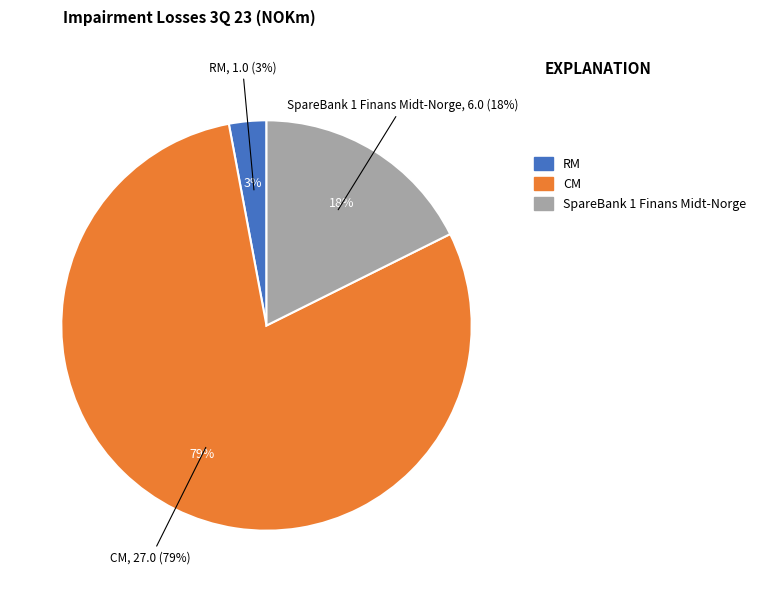

Which category has the biggest portion of the pie?

CM